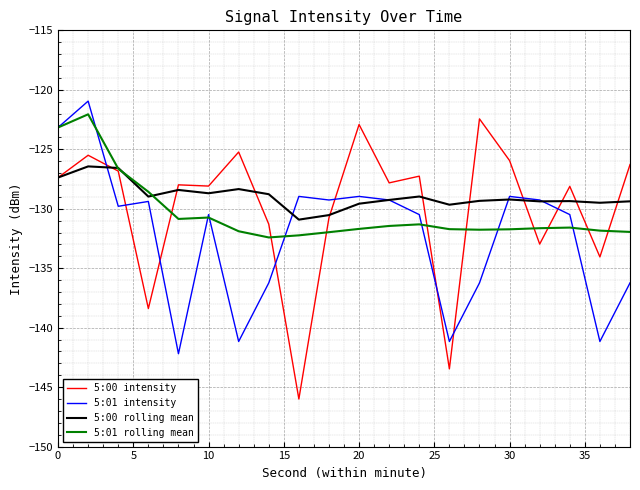

Which series has the largest range (max minus min)?

5:00 intensity